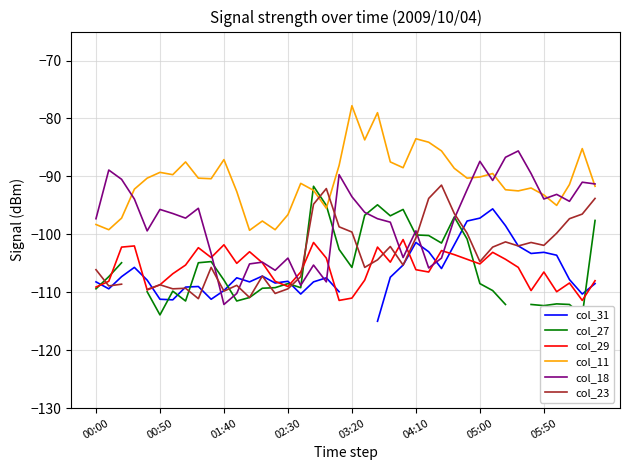

The col_29 series shows -158.0 at 16. True or false?

False